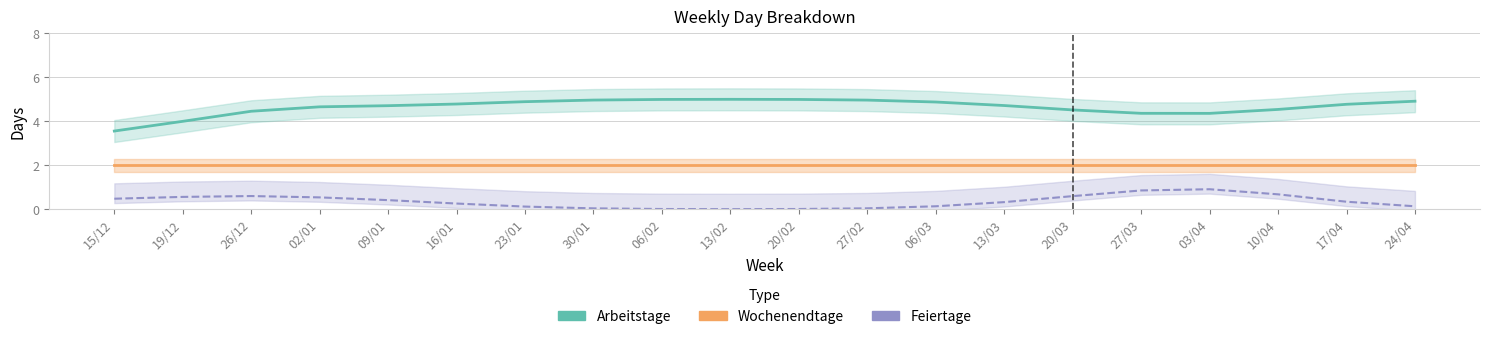

What is the sum of all Feiertage values?

7.0